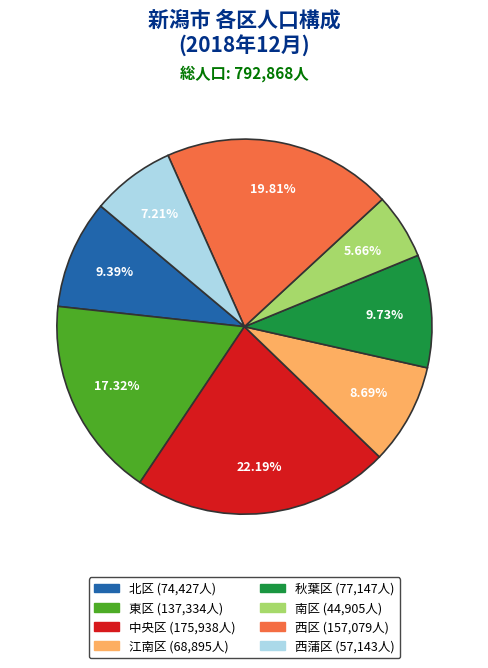

Which slice is the smallest?

南区